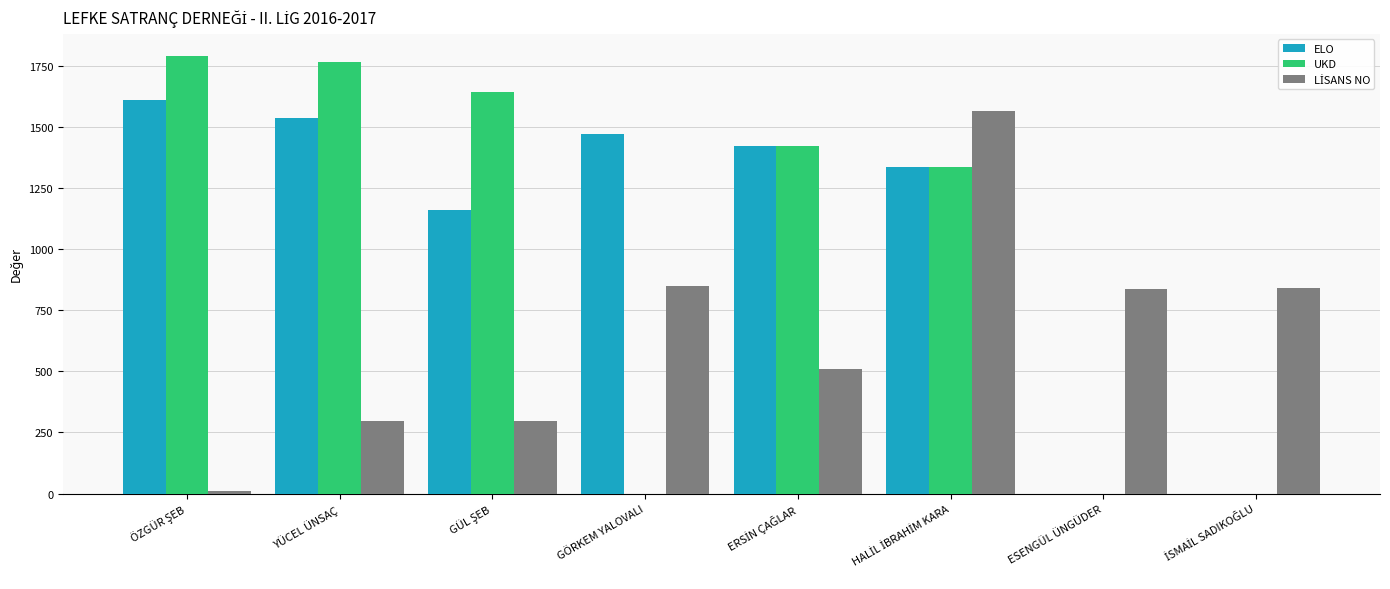

Count the number of categories in the chart.

8